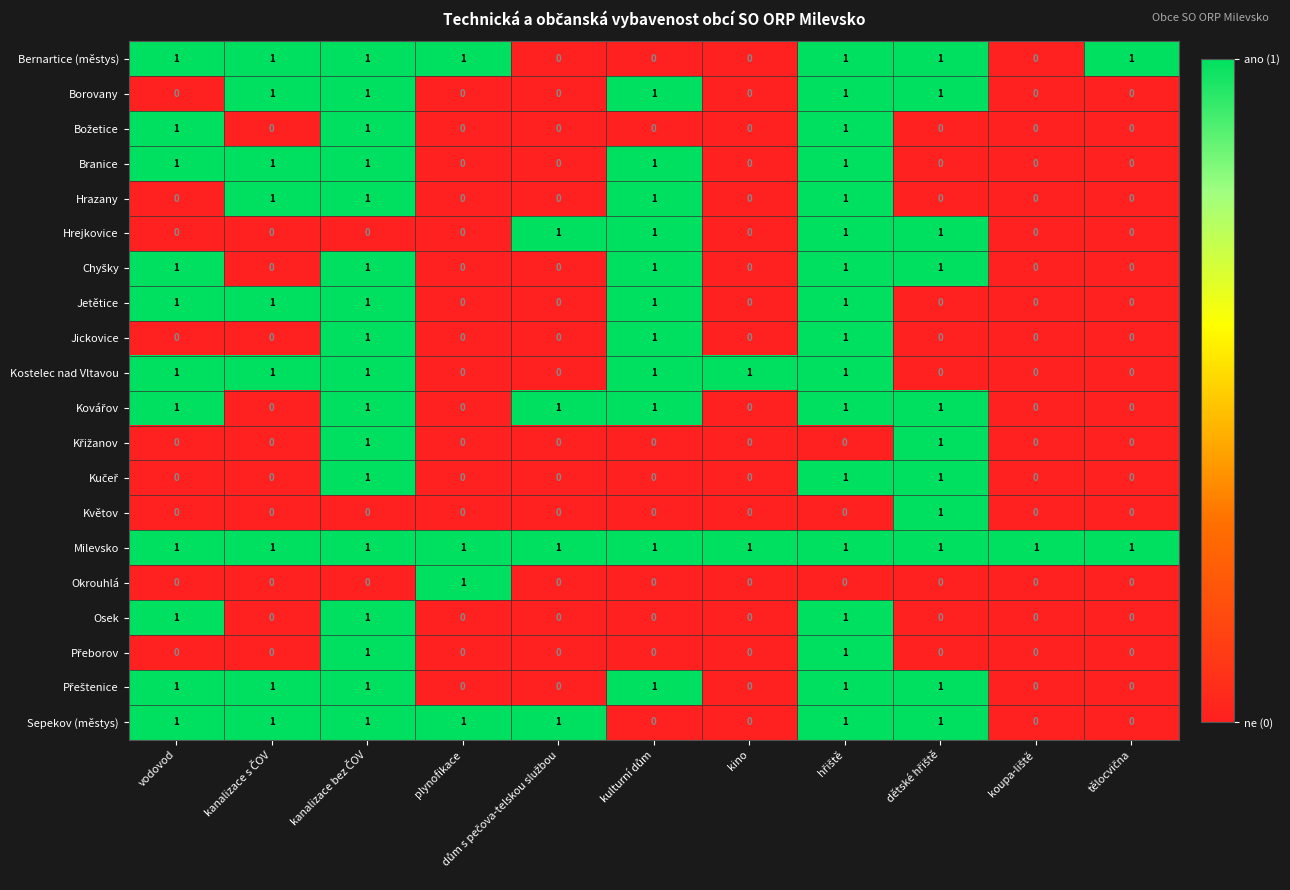

At how many categories does at least one series exceed 0?

11